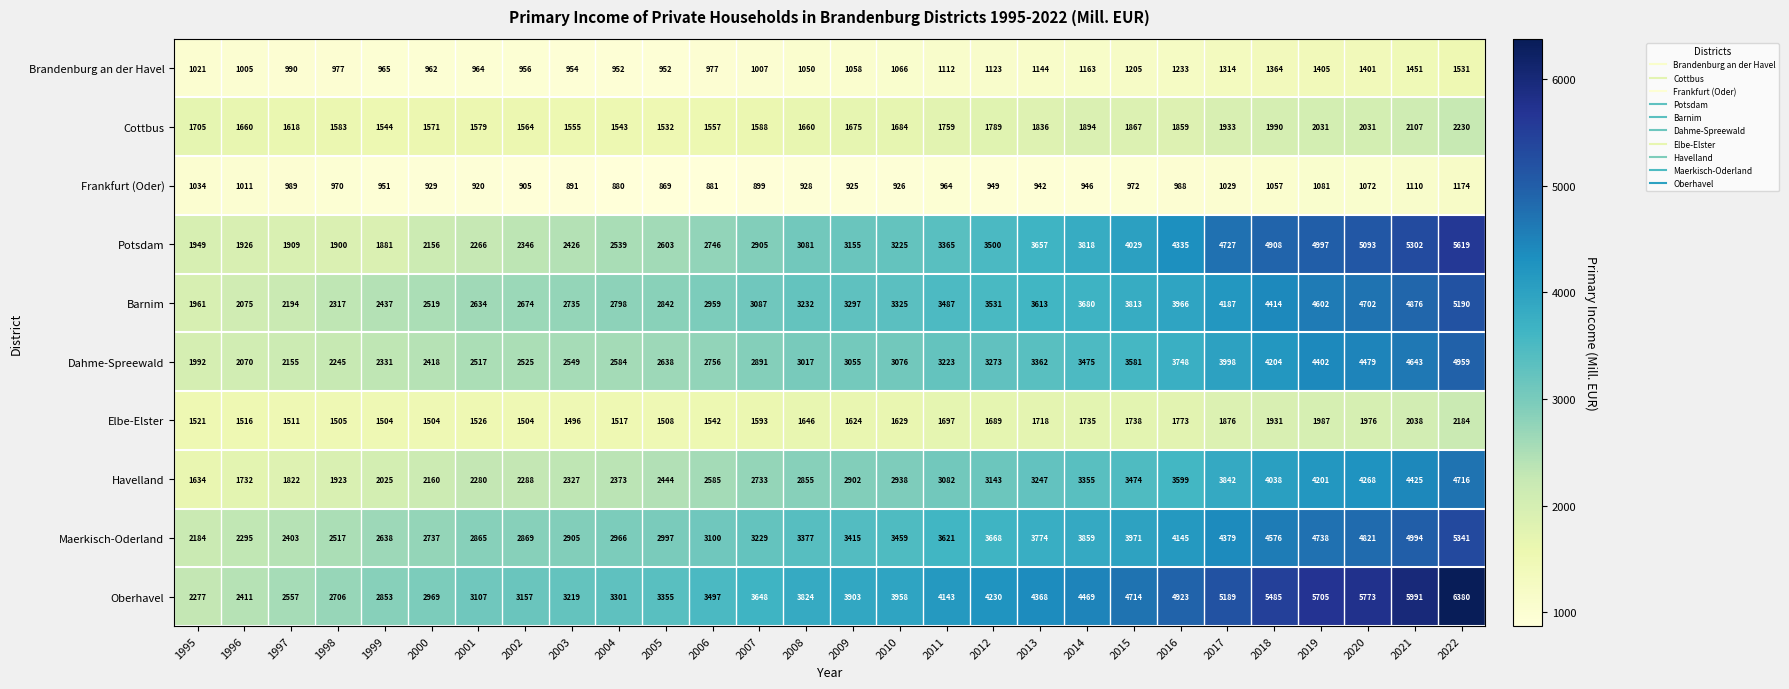

The value of Cottbus at 1999 is 730. True or false?

False